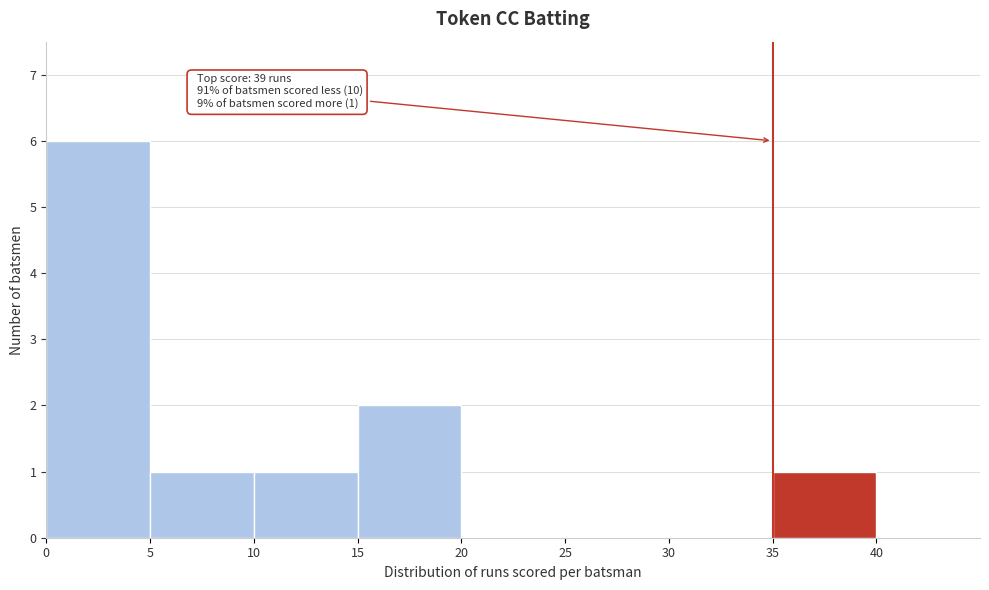

Which range on the x-axis has the tallest bar?

0 to 5